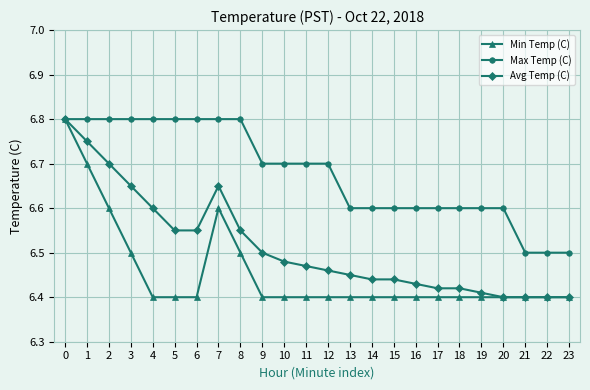

Is the value of Avg Temp (C) at 12 greater than the value of Max Temp (C) at 2?

No